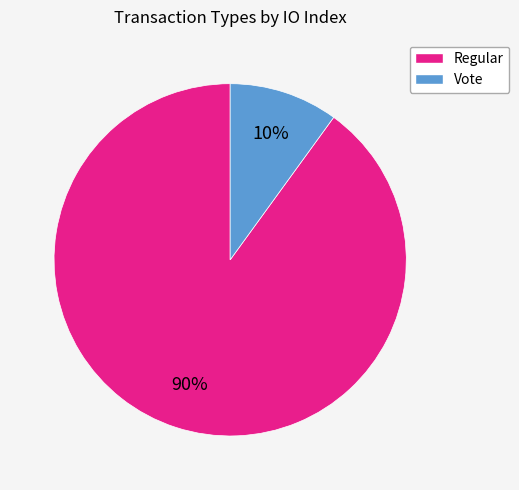

Is the sum of Vote and Regular greater than half?

Yes